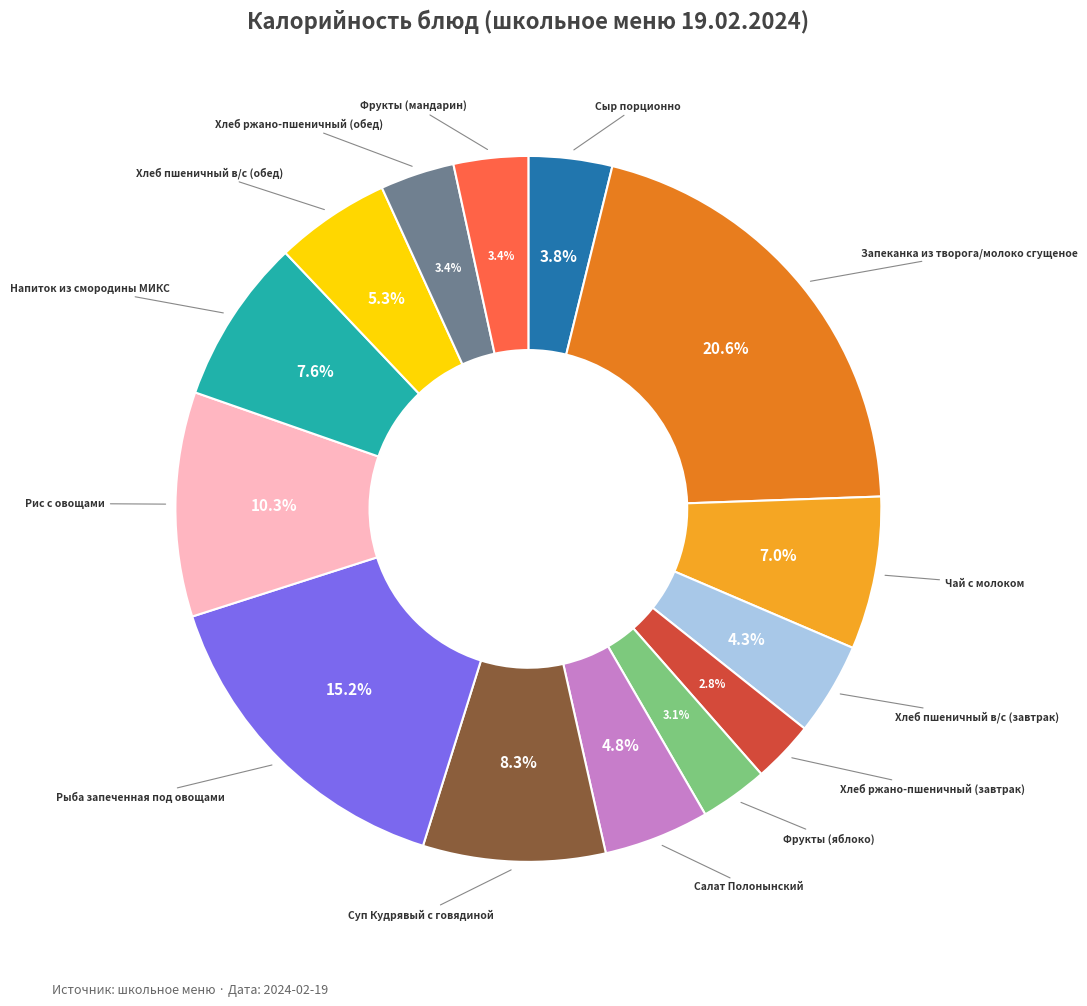

Is there a majority slice in this chart?

No